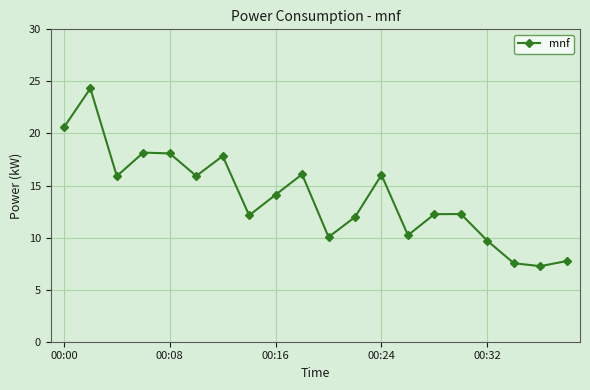

What is the greatest value displayed?

24.3